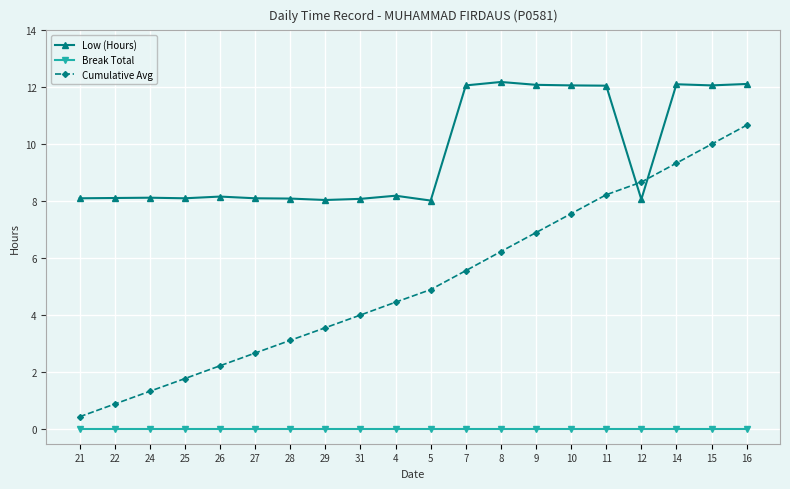

At 29, list the series in order from largest to smallest.

Low (Hours), Cumulative Avg, Break Total